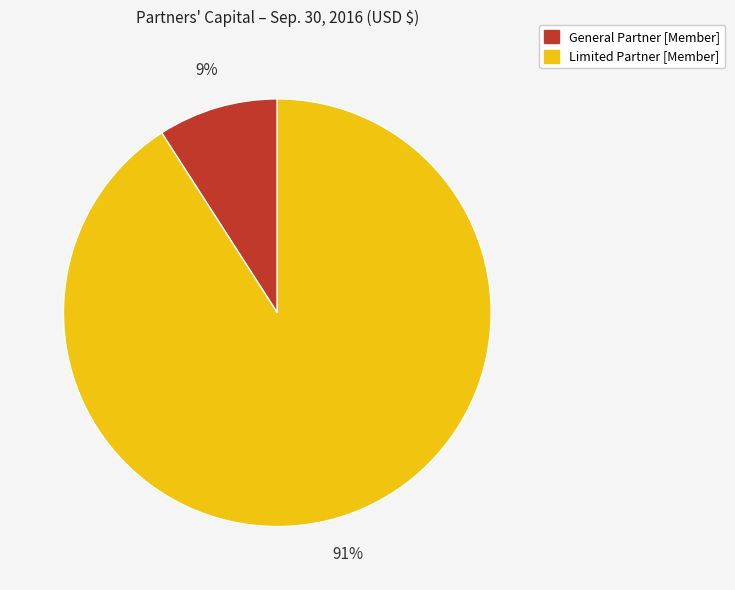

Does any single category account for the majority?

Yes